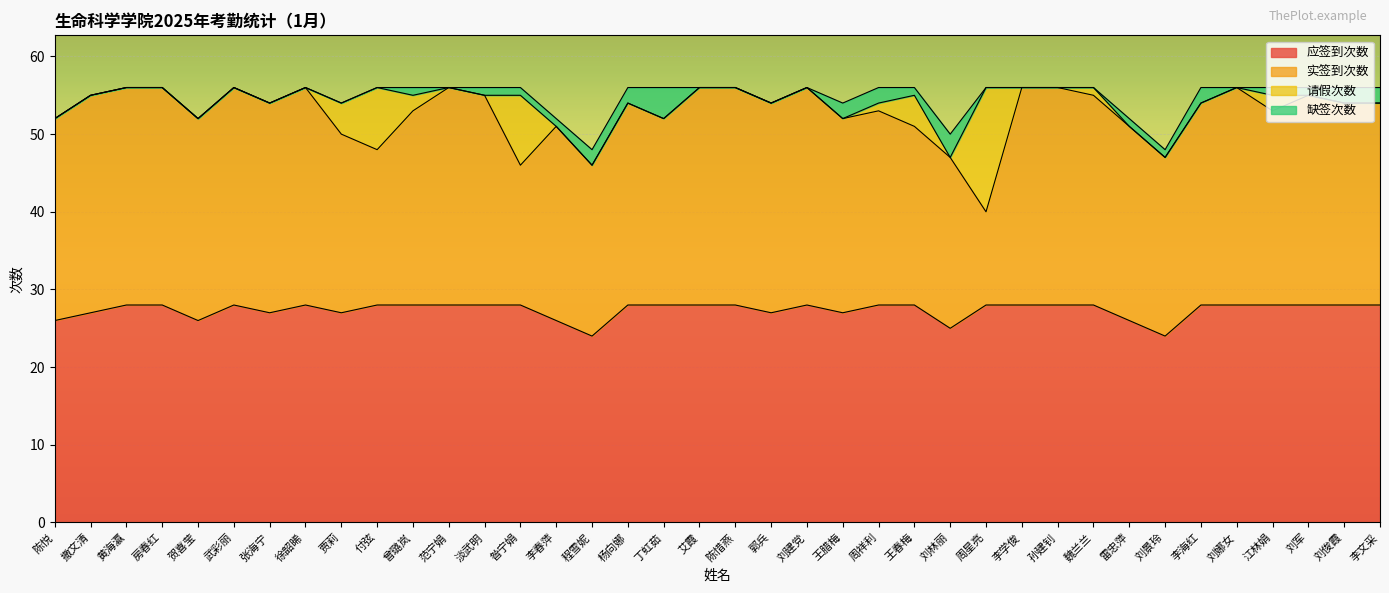

How many lines are shown in the chart?

4